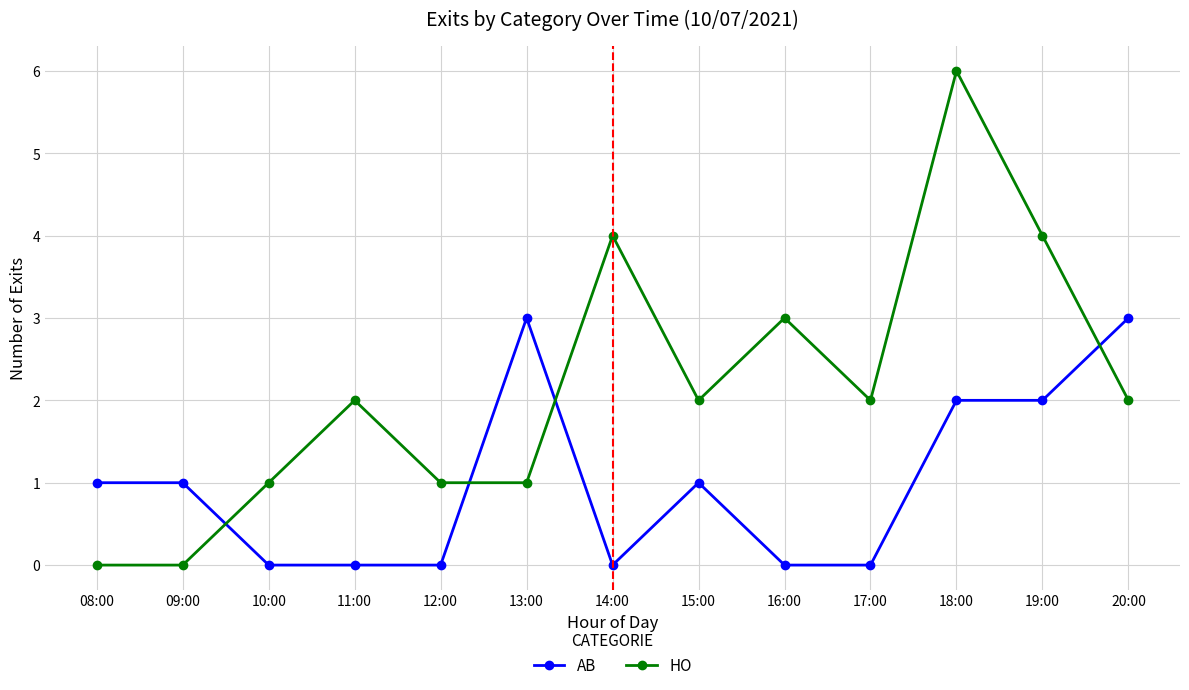

Count the number of data series in this chart.

2